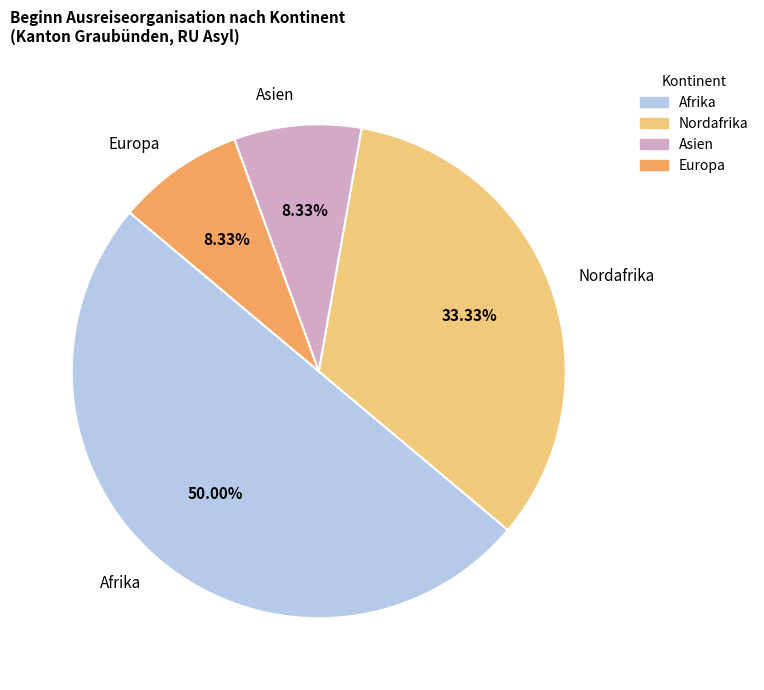

How many slices are in this pie chart?

4